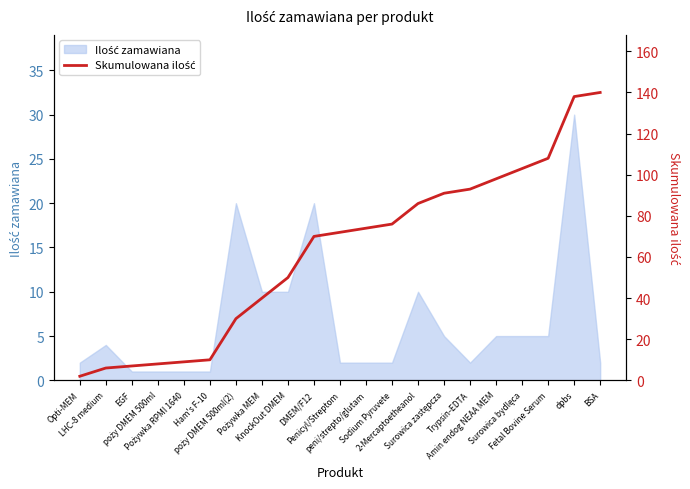

Read the value at BSA, to the nearest 10.

140